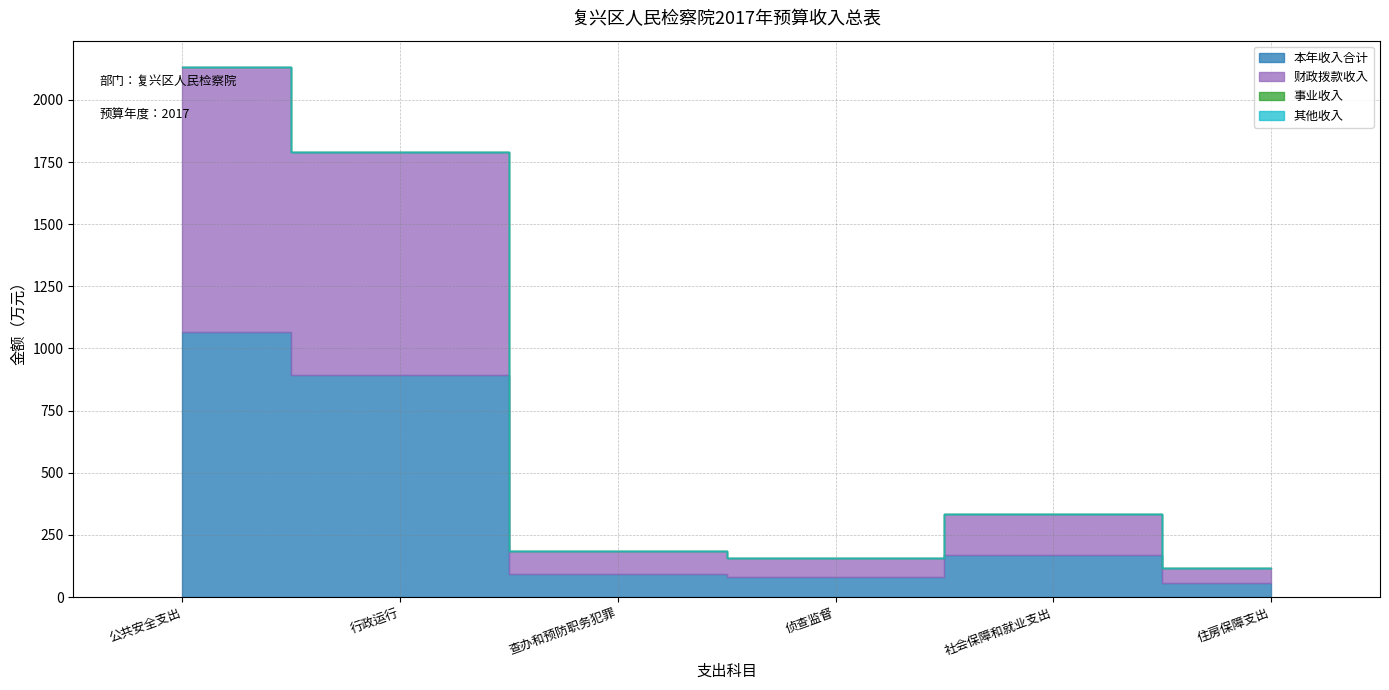

How many values in the 财政拨款收入 series are below 167?

3